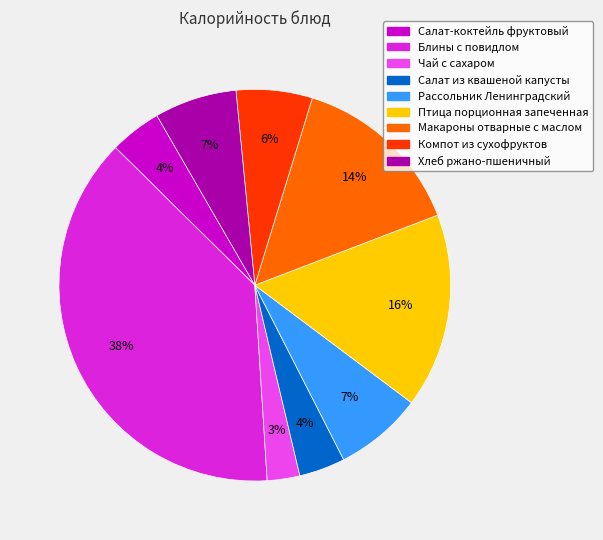

Approximately how many times larger is the value at Салат из квашеной капусты compared to Блины с повидлом?

0.1